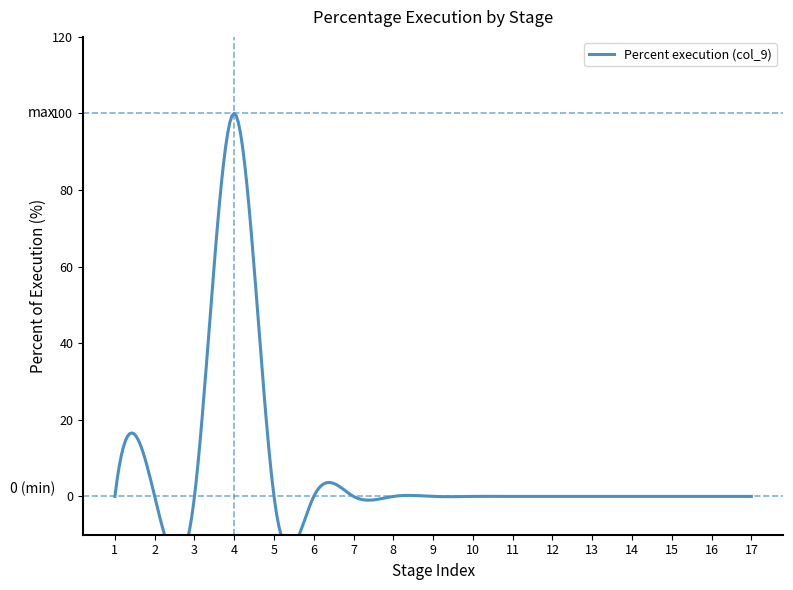

Reading left to right, list all the values displayed in this chart.

0=0	1=0	2=0	3=100	4=0	5=0	6=0	7=0	8=0	9=0	10=0	11=0	12=0	13=0	14=0	15=0	16=0